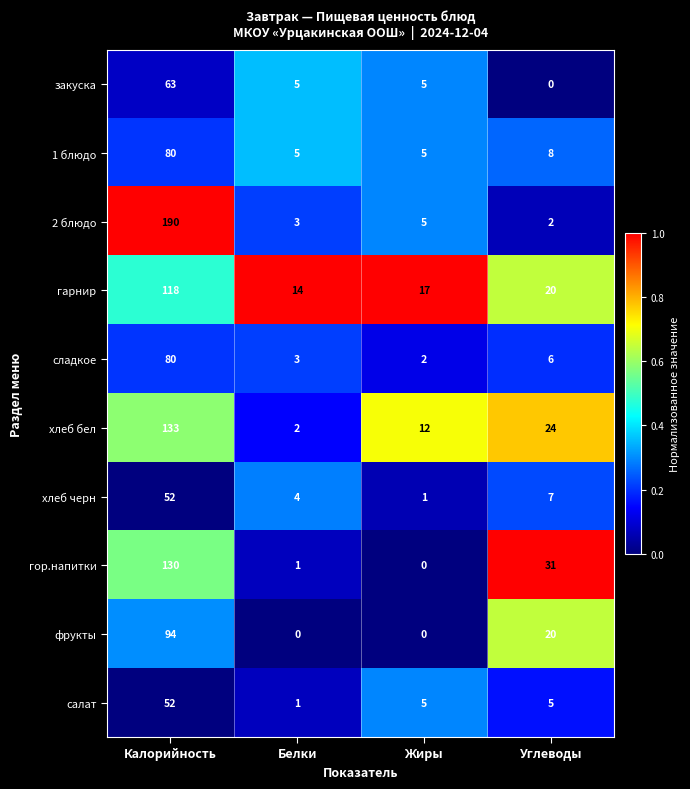

Rank the categories by 2 блюдо value from highest to lowest.

Калорийность, Жиры, Белки, Углеводы